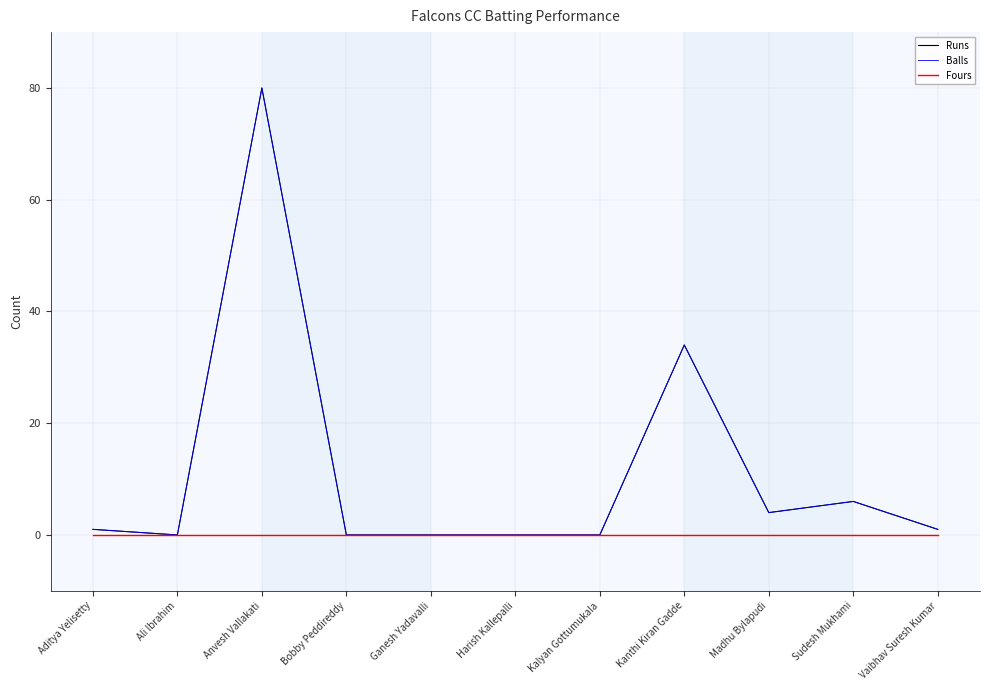

True or false: Runs and Fours cross at least once.

False